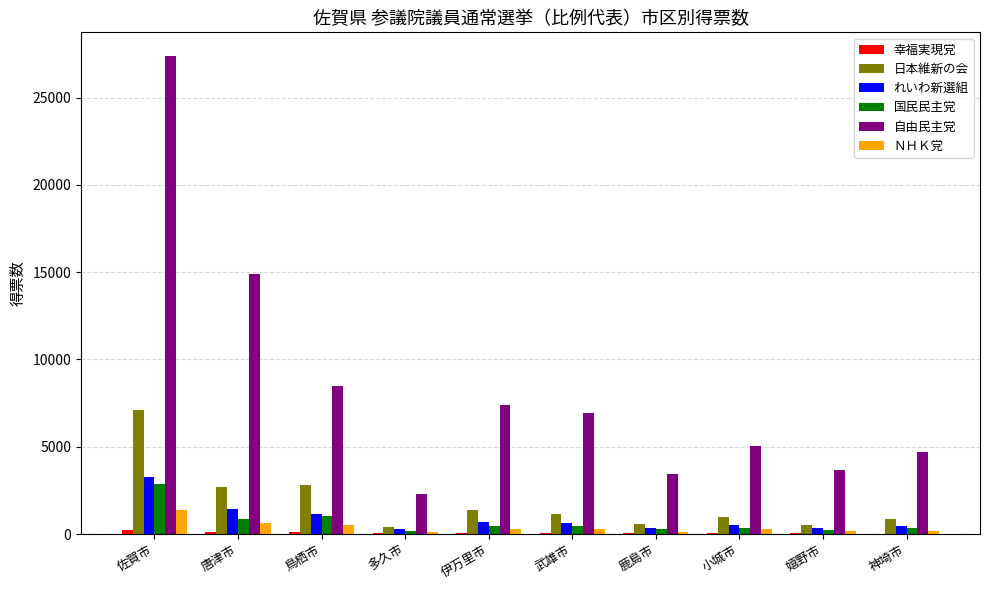

Is it true that 自由民主党 equals 2498 at 神埼市?

False